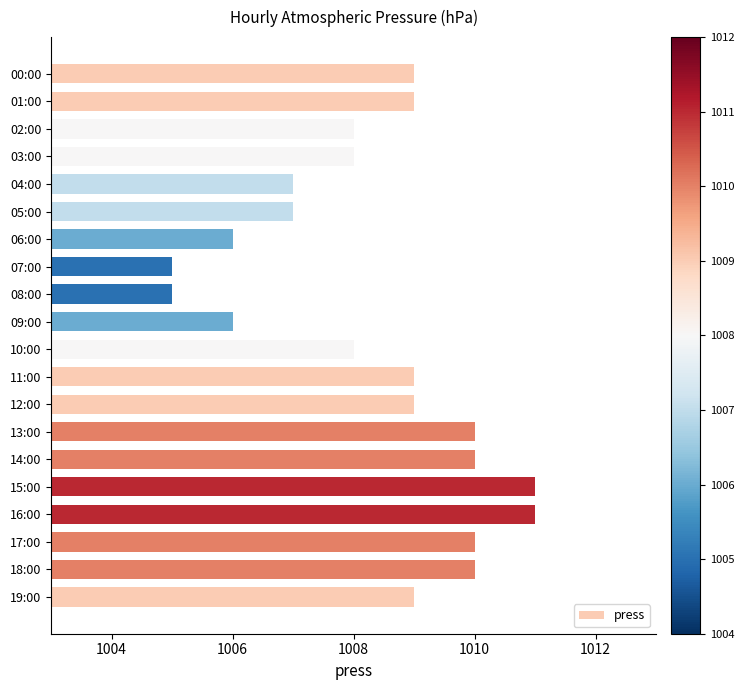

Reading top to bottom, list all the values displayed in this chart.

00:00=1009	01:00=1009	02:00=1008	03:00=1008	04:00=1007	05:00=1007	06:00=1006	07:00=1005	08:00=1005	09:00=1006	10:00=1008	11:00=1009	12:00=1009	13:00=1010	14:00=1010	15:00=1011	16:00=1011	17:00=1010	18:00=1010	19:00=1009